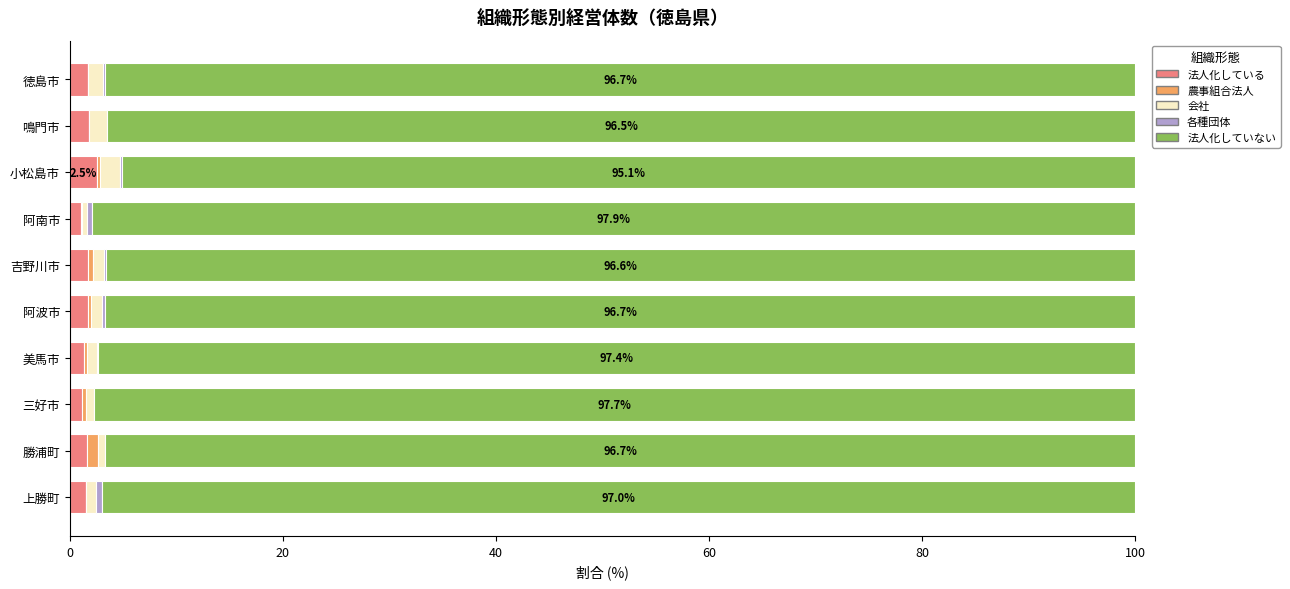

What is the highest value of the 法人化している series?

2.5